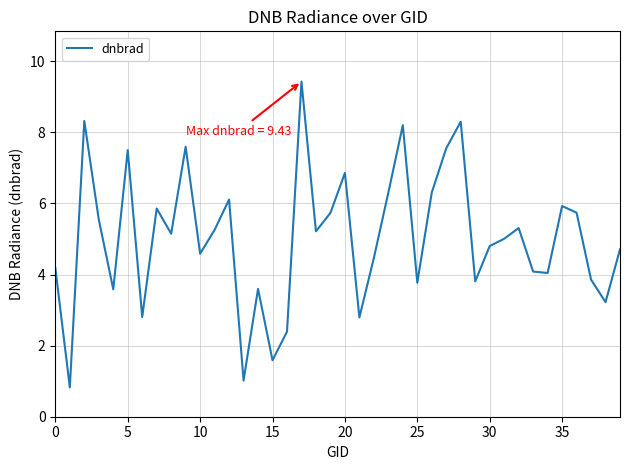

What is the difference between the maximum and minimum values?

8.6